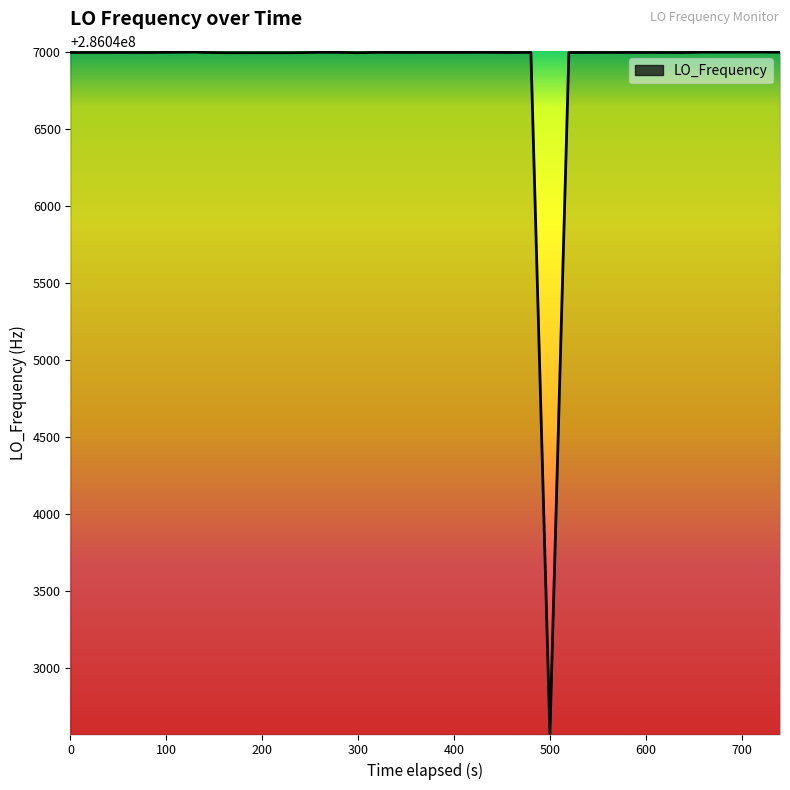

What is the difference between the maximum and minimum values?

4431.7